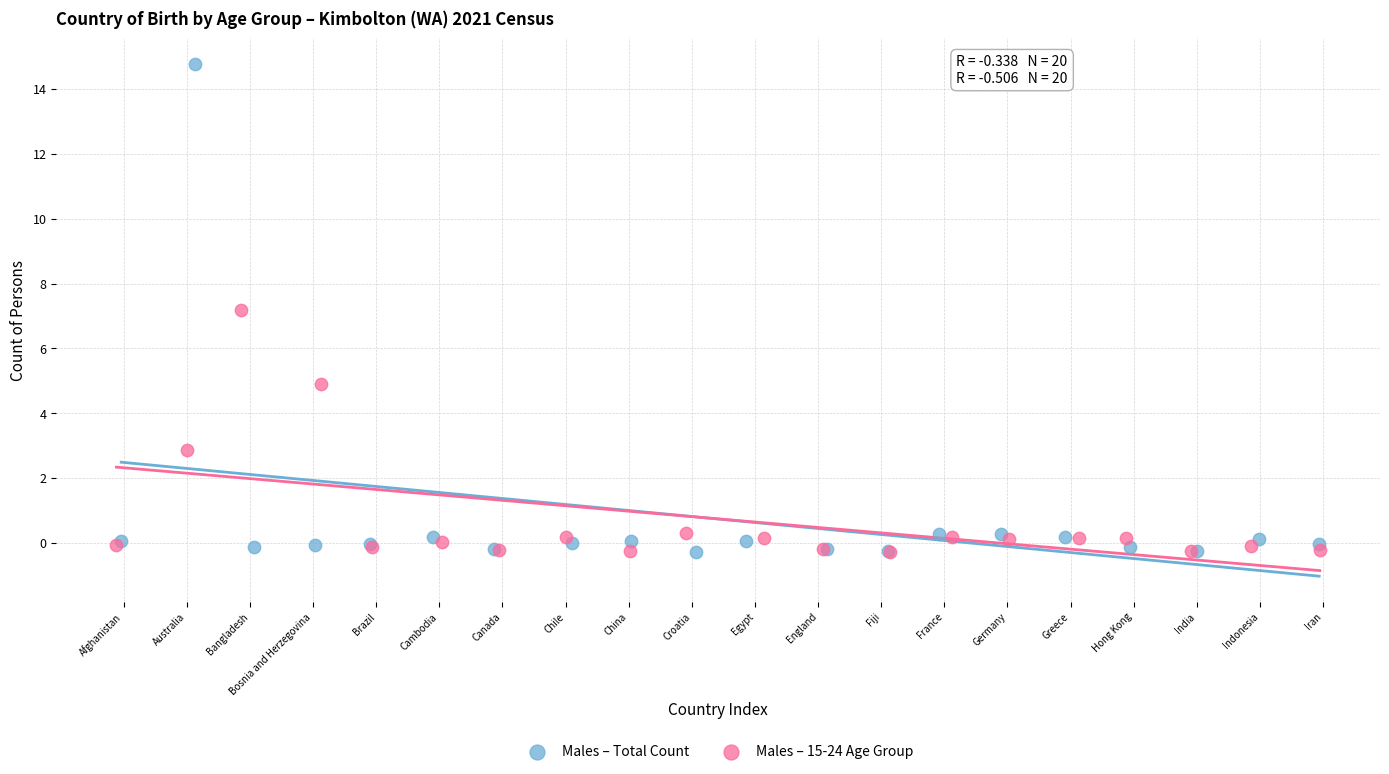

Which series contains the highest Y value?

Males – Total Count